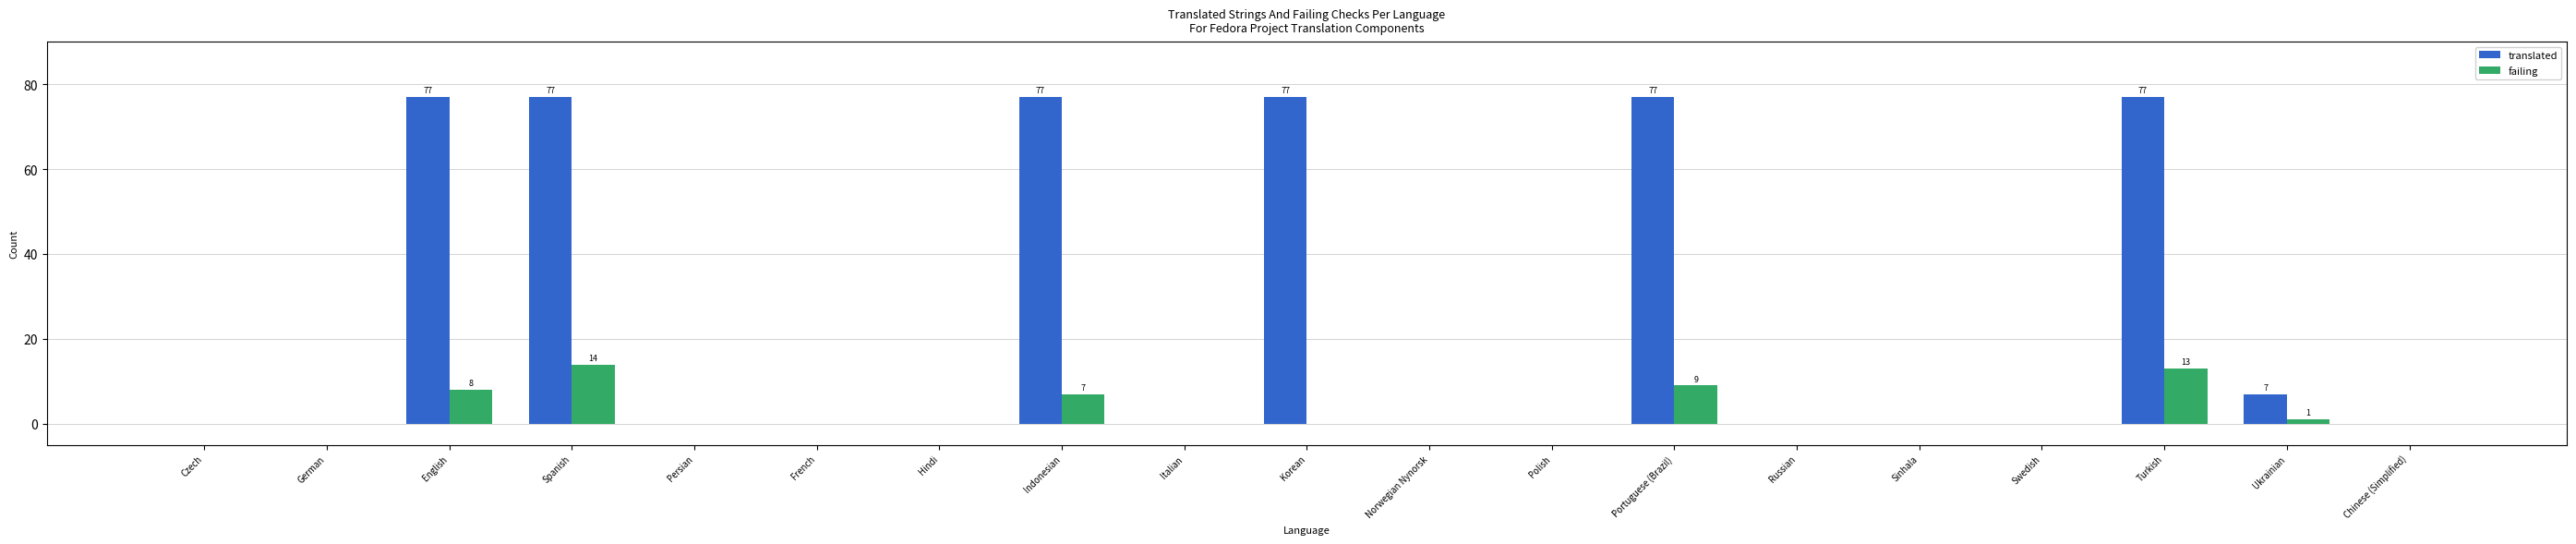

How many groups of bars are there?

19